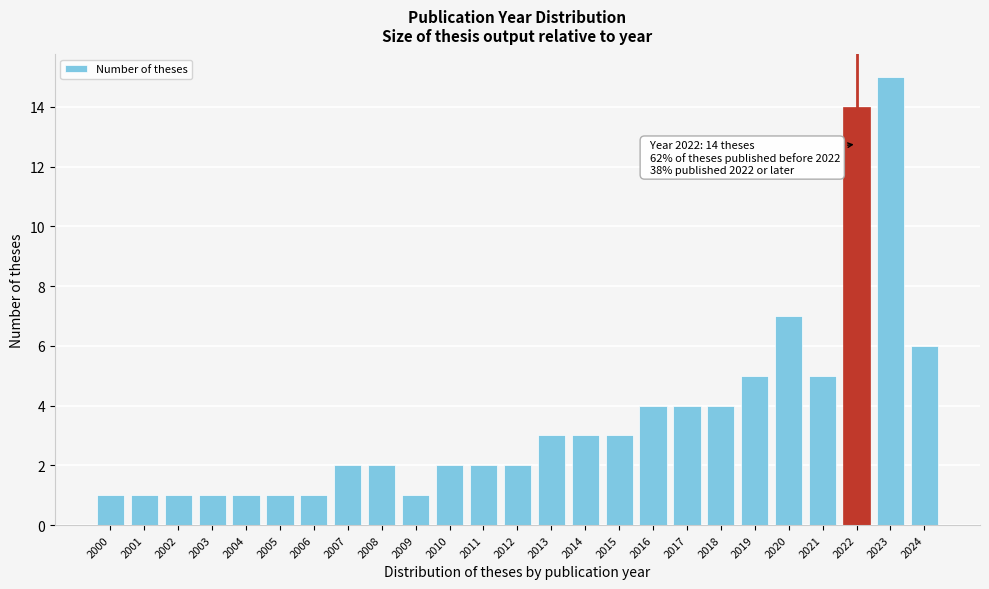

Reading left to right, what are all the values shown in this chart?

2000=1	2001=1	2002=1	2003=1	2004=1	2005=1	2006=1	2007=2	2008=2	2009=1	2010=2	2011=2	2012=2	2013=3	2014=3	2015=3	2016=4	2017=4	2018=4	2019=5	2020=7	2021=5	2022=14	2023=15	2024=6